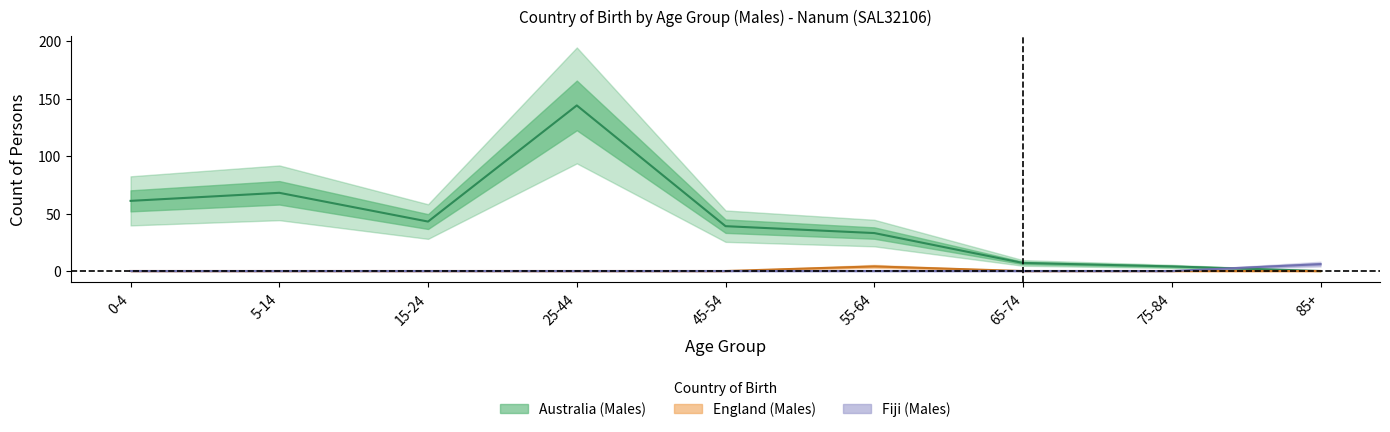

What is the sum of all England (Males) values?

4